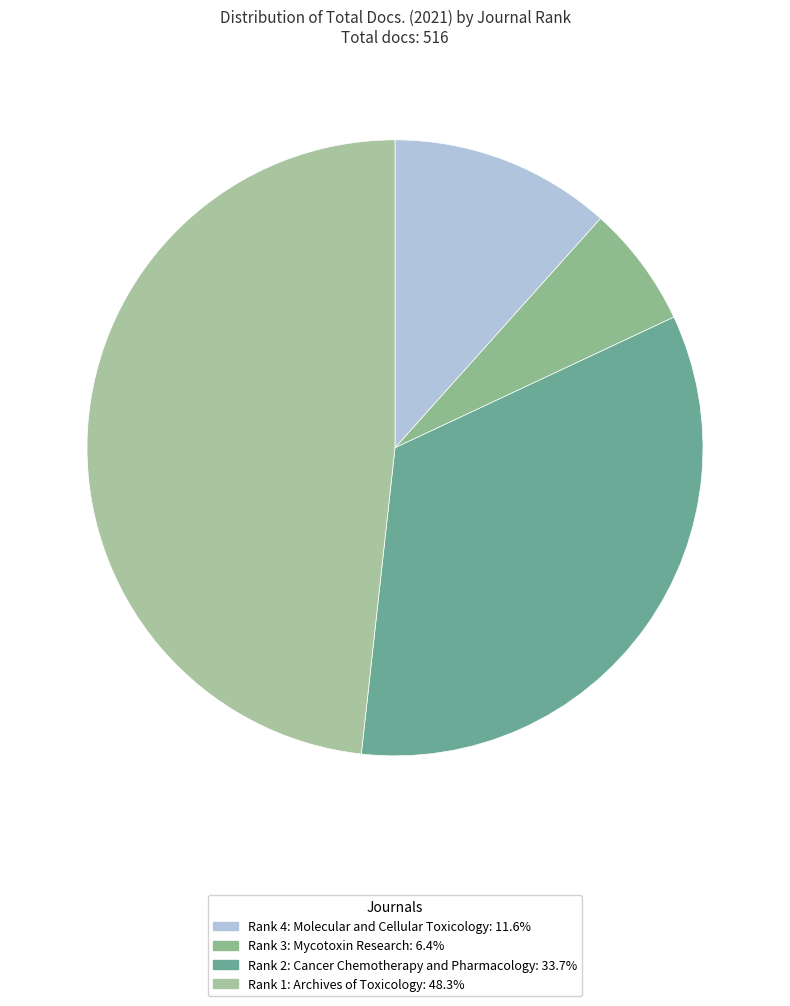

Which slice is the smallest?

Rank 3: Mycotoxin Research